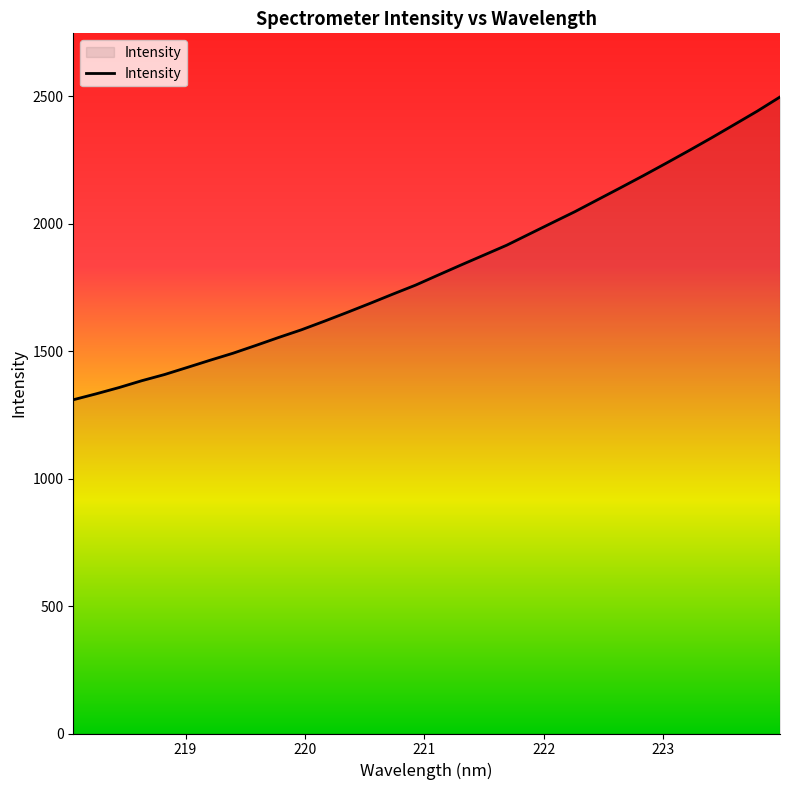

What is the smallest value displayed?

1309.1